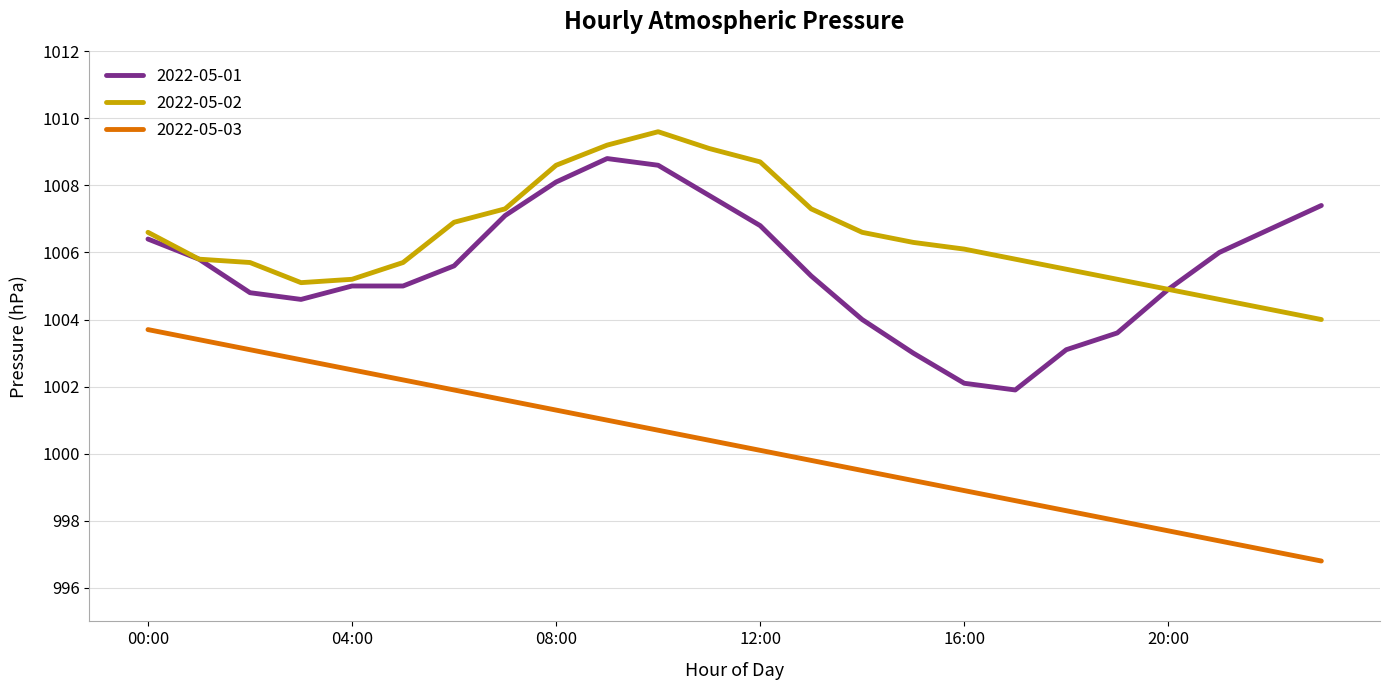

Reading right to left, transcribe all the data shown in this chart.

2022-05-01: 1007.4	1006.7	1006.0	1004.9	1003.6	1003.1	1001.9	1002.1	1003.0	1004.0	1005.3	1006.8	1007.7	1008.6	1008.8	1008.1	1007.1	1005.6	1005.0	1005.0	1004.6	1004.8	1005.8	1006.4
2022-05-02: 1004.0	1004.3	1004.6	1004.9	1005.2	1005.5	1005.8	1006.1	1006.3	1006.6	1007.3	1008.7	1009.1	1009.6	1009.2	1008.6	1007.3	1006.9	1005.7	1005.2	1005.1	1005.7	1005.8	1006.6
2022-05-03: 996.8	997.1	997.4	997.7	998.0	998.3	998.6	998.9	999.2	999.5	999.8	1000.1	1000.4	1000.7	1001.0	1001.3	1001.6	1001.9	1002.2	1002.5	1002.8	1003.1	1003.4	1003.7